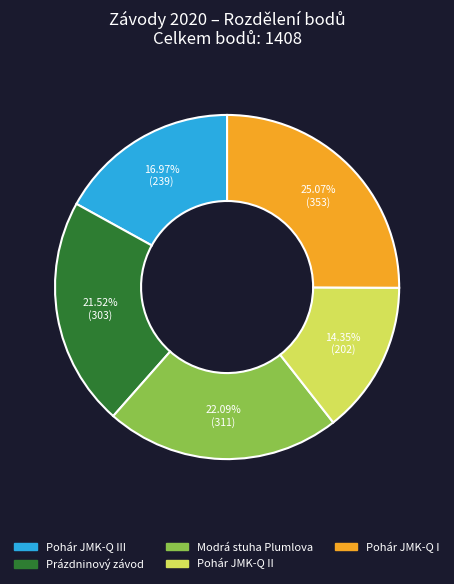

Does any single category account for the majority?

No